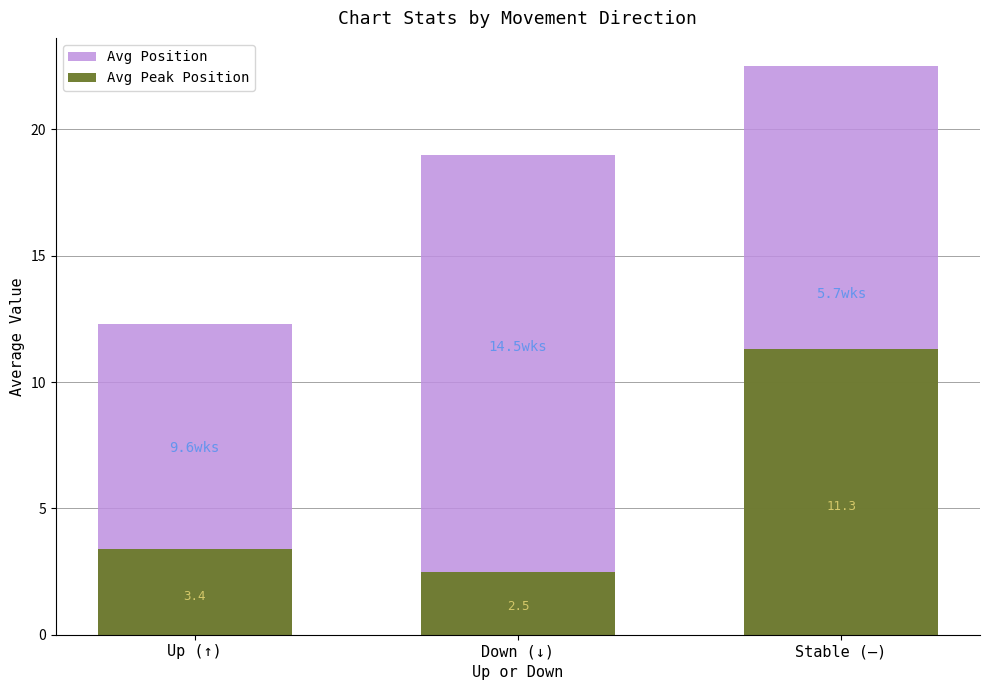

What is the difference between the highest and lowest values at Up (↑)?

8.9